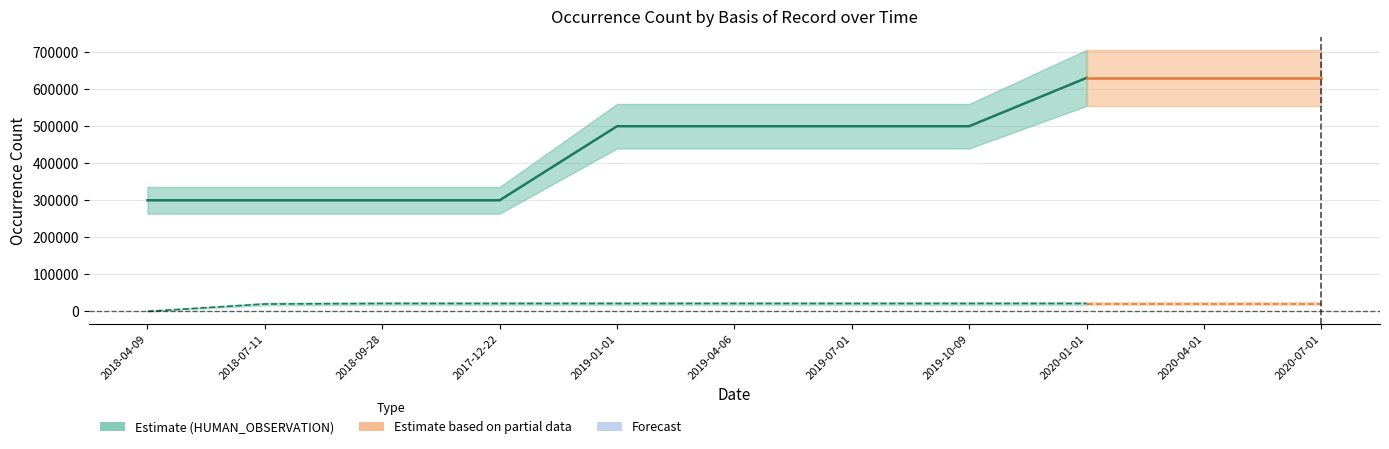

What position from the left is 2018-04-09?

1